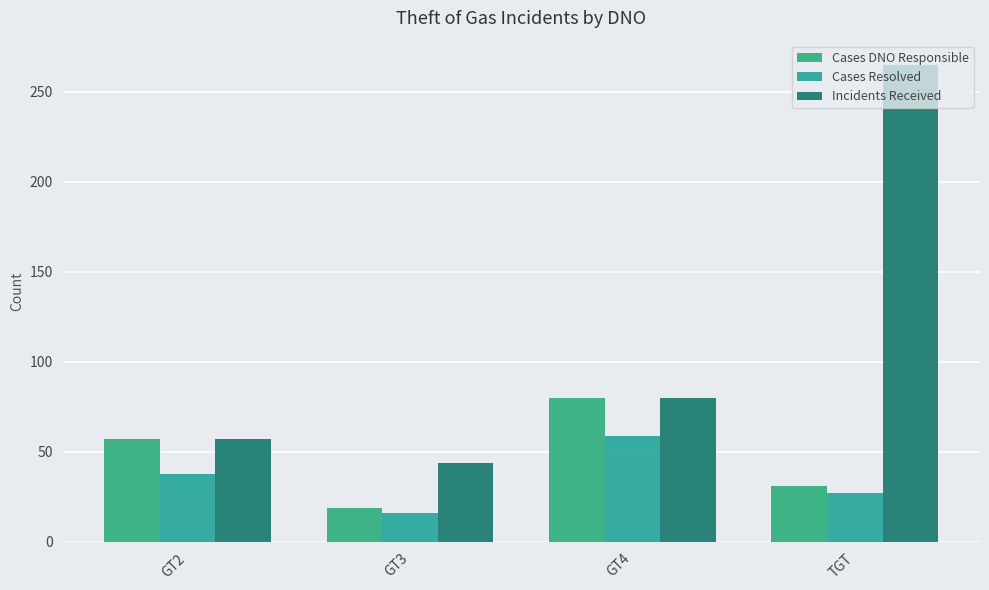

What is the label of the 1st bar from the right?

TGT